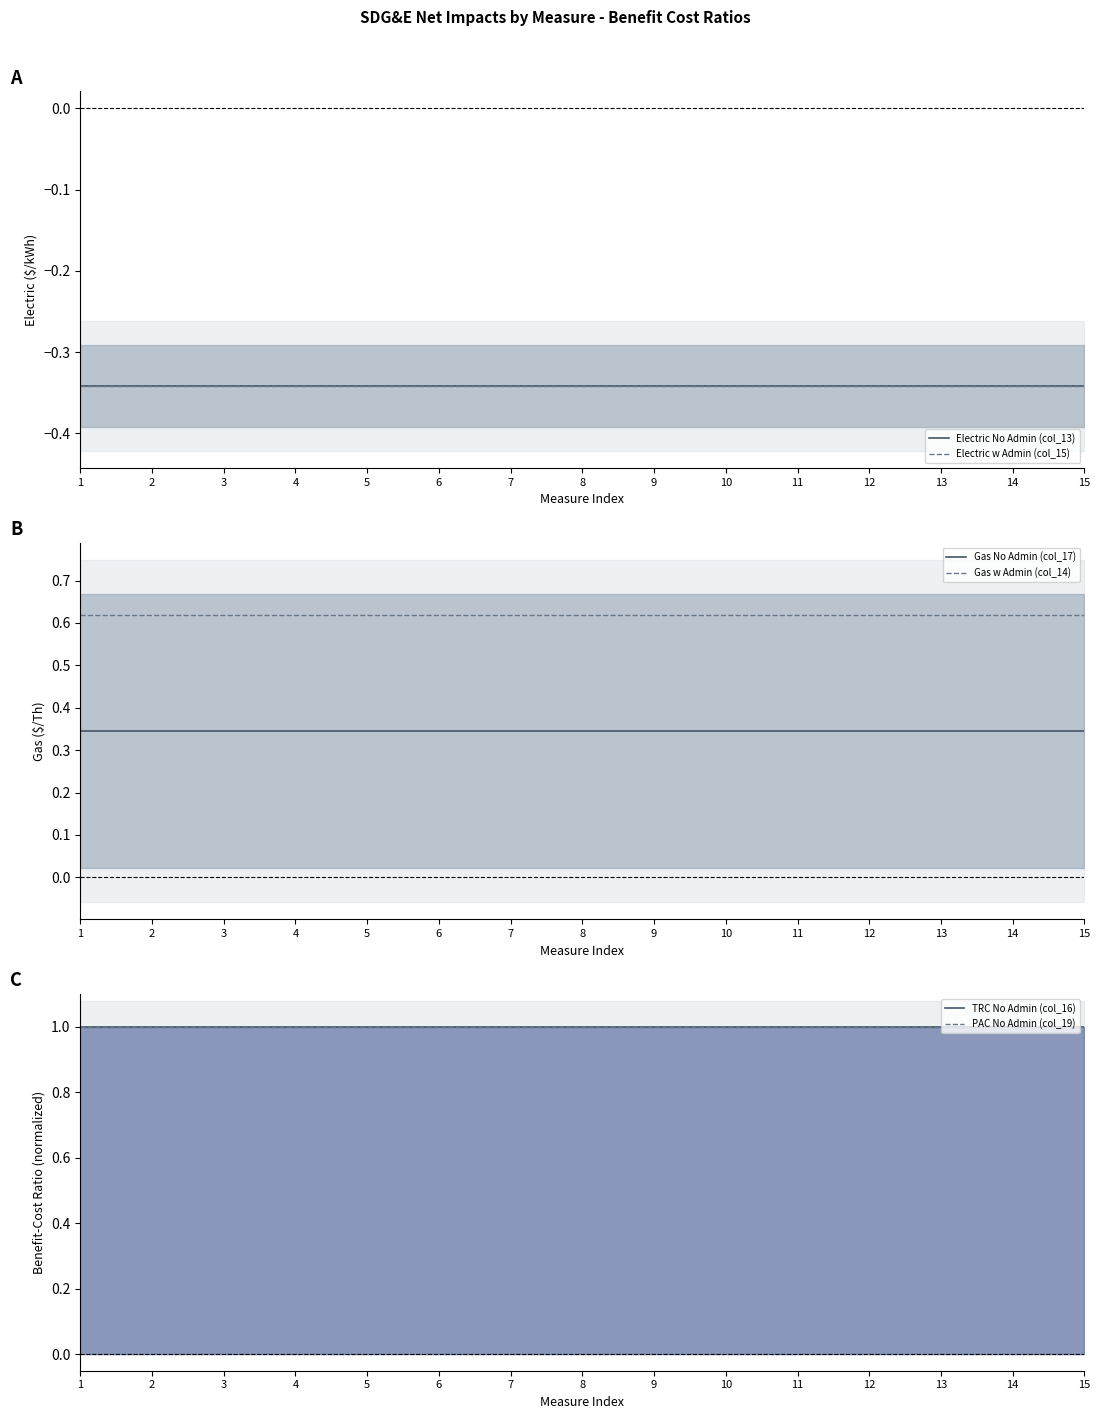

What is the sum of the Gas w Admin (col_14) values at 4 and 9?

1.2